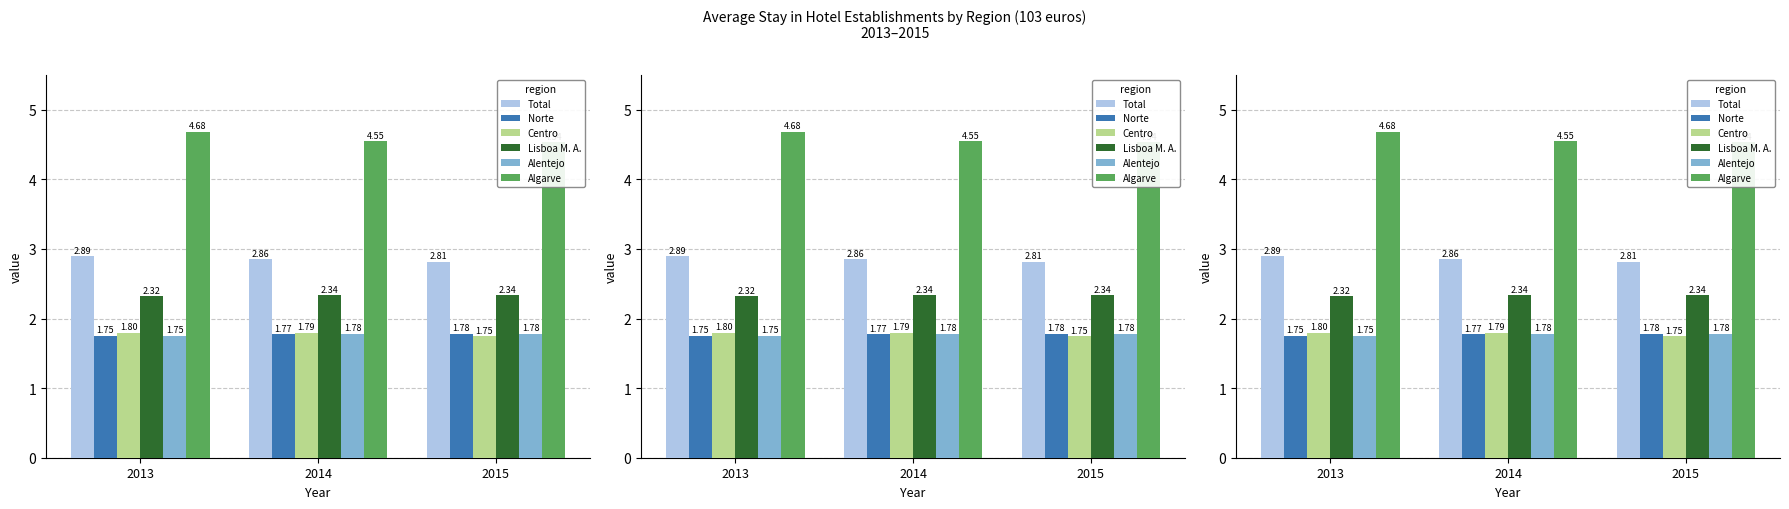

At 2013, list the series in order from largest to smallest.

Algarve, Total, Lisboa M. A., Centro, Alentejo, Norte